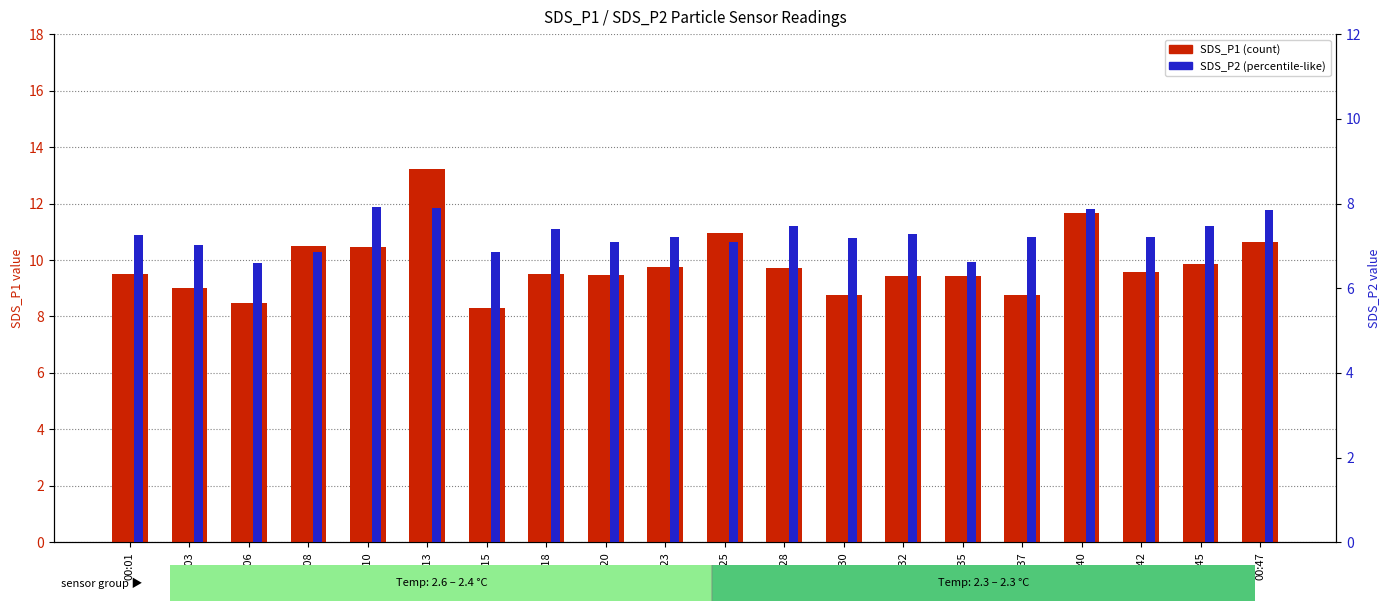

Reading left to right, transcribe all the data shown in this chart.

SDS_P1: 9.5	9.0	8.5	10.5	10.4	13.2	8.3	9.5	9.5	9.8	10.9	9.7	8.8	9.4	9.4	8.8	11.7	9.6	9.8	10.7
SDS_P2: 7.2	7.0	6.6	6.8	7.9	7.9	6.8	7.4	7.1	7.2	7.1	7.5	7.2	7.3	6.6	7.2	7.9	7.2	7.5	7.8